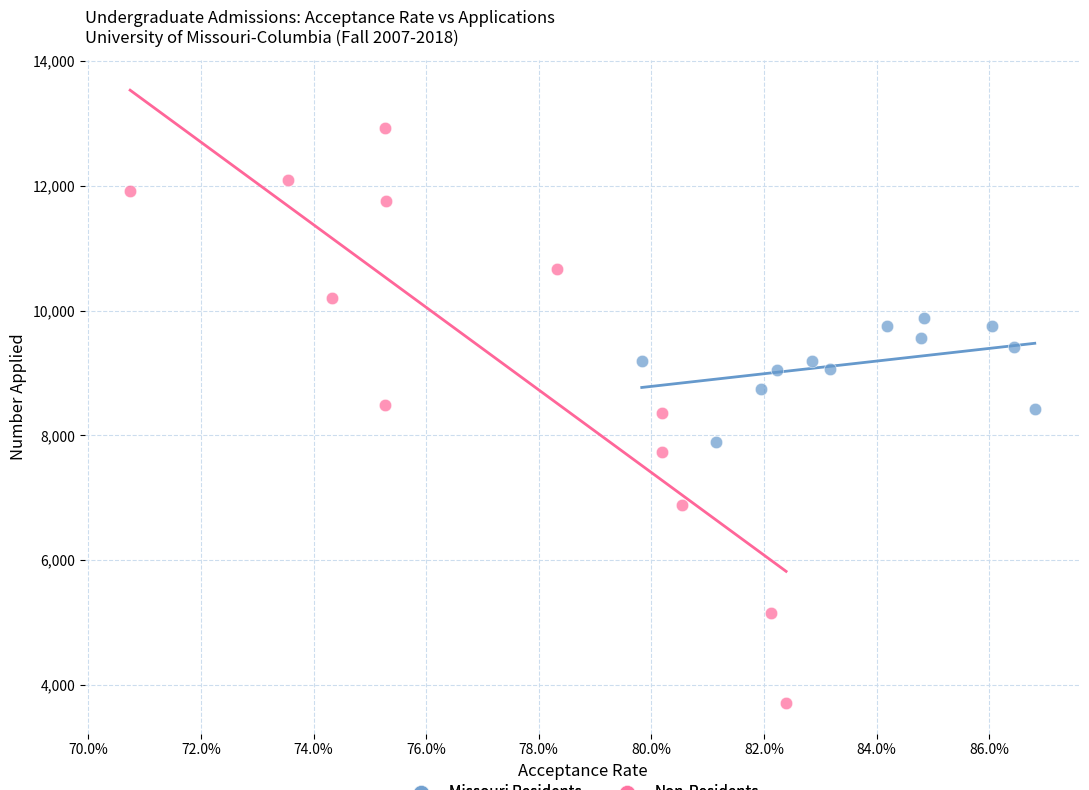

What are all the series names shown in the legend?

Missouri Residents, Non-Residents